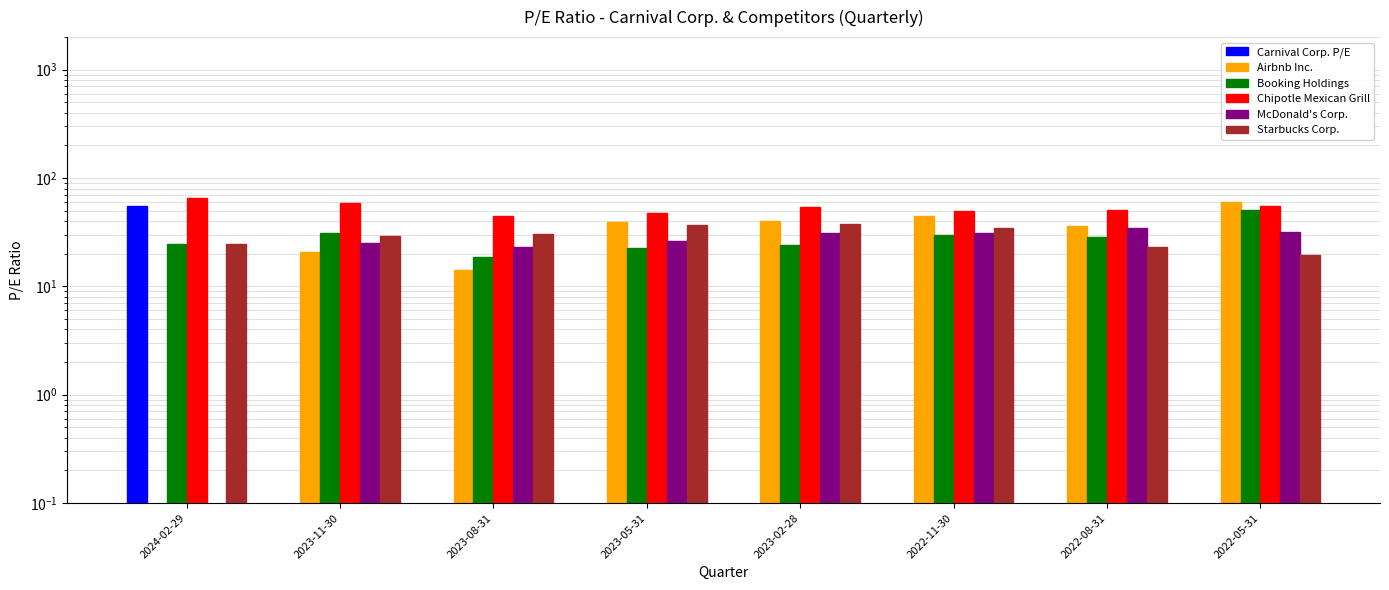

What is the spread (max minus min) of values at 2022-08-31?

50.6